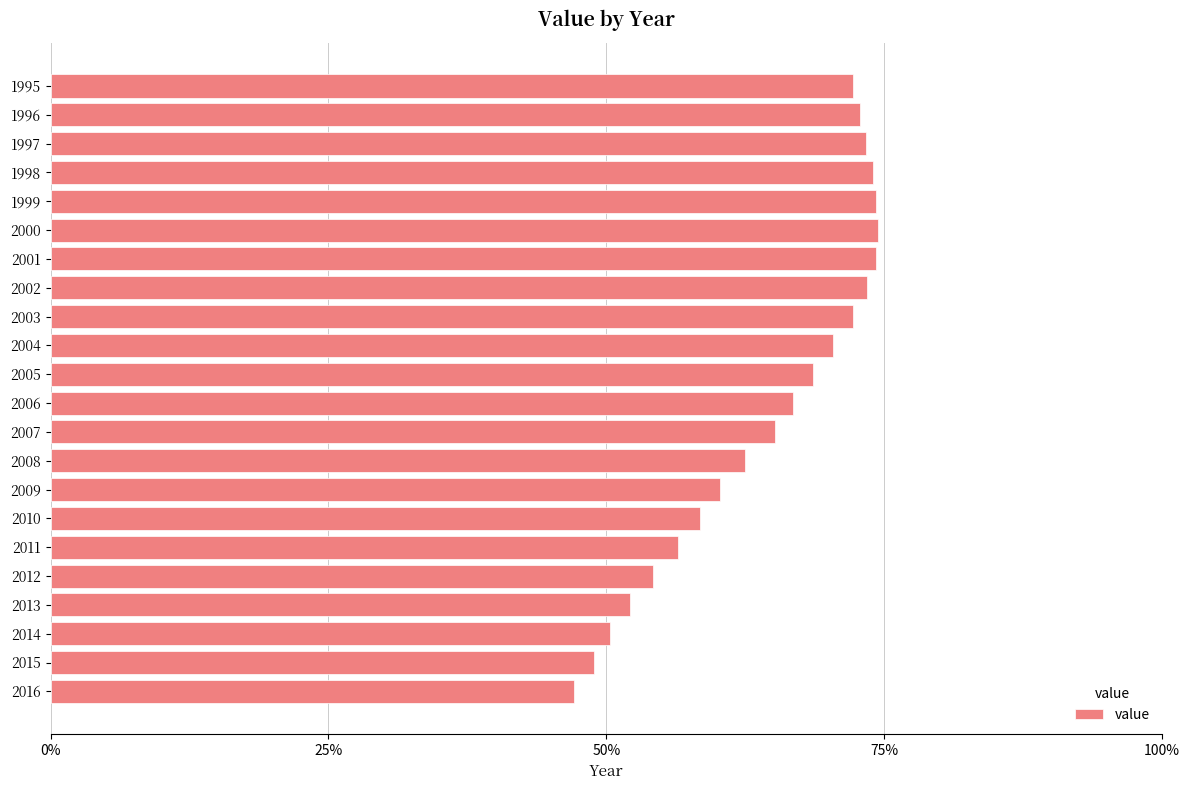

Are the bars grouped side by side (vs. stacked)?

No